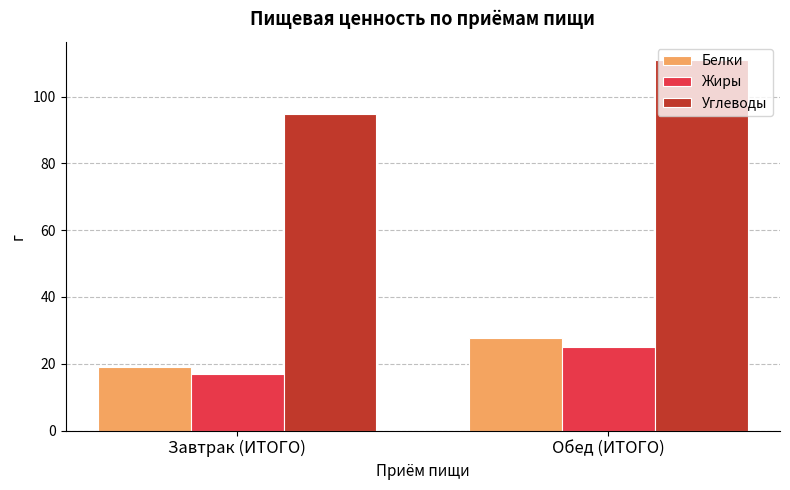

Reading right to left, transcribe all the data shown in this chart.

Белки: Обед (ИТОГО)=27.8	Завтрак (ИТОГО)=18.9
Жиры: Обед (ИТОГО)=24.9	Завтрак (ИТОГО)=17.0
Углеводы: Обед (ИТОГО)=110.8	Завтрак (ИТОГО)=94.9